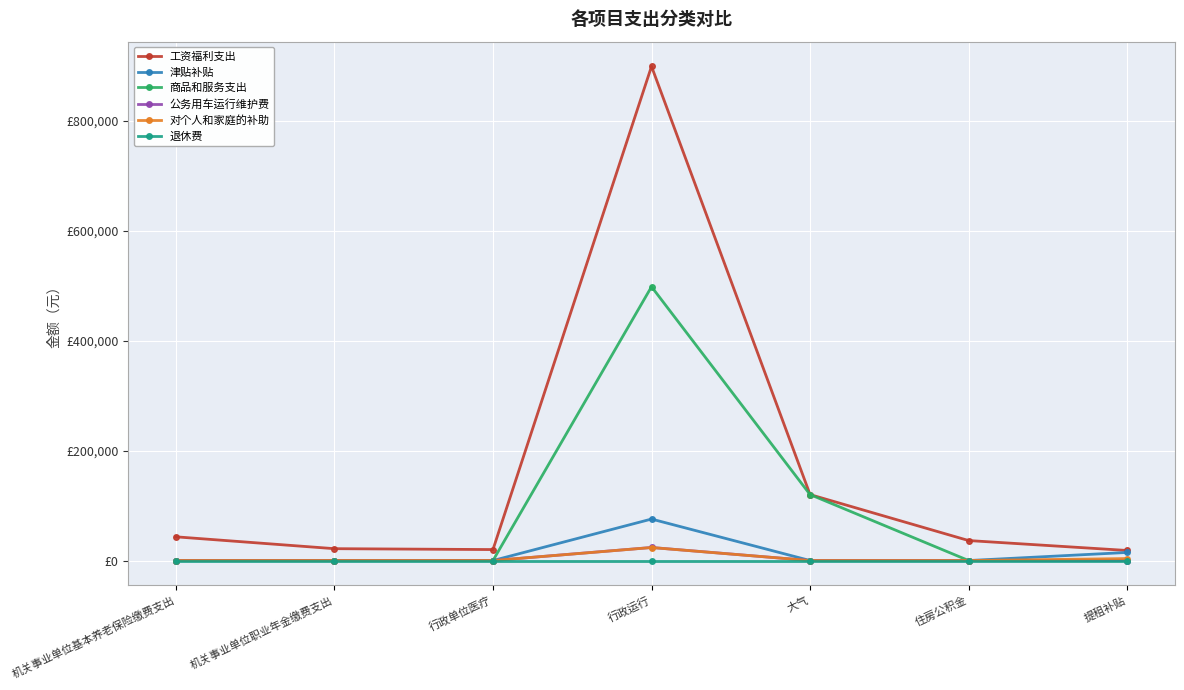

Rank the categories by 公务用车运行维护费 value from lowest to highest.

机关事业单位基本养老保险缴费支出, 机关事业单位职业年金缴费支出, 行政单位医疗, 大气, 住房公积金, 提租补贴, 行政运行